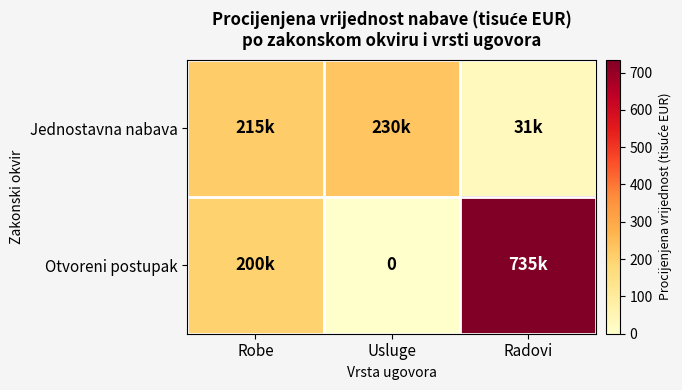

Is it true that Otvoreni postupak equals -377.5 at Usluge?

False